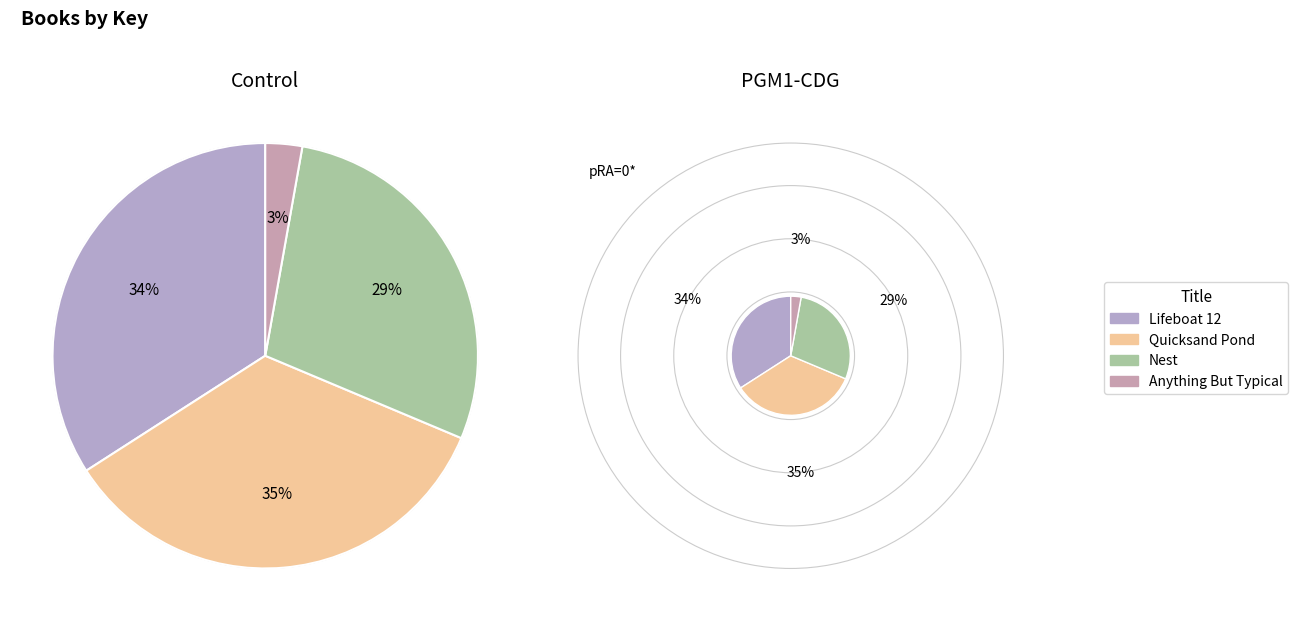

Is the sum of Quicksand Pond and Lifeboat 12 greater than half?

Yes